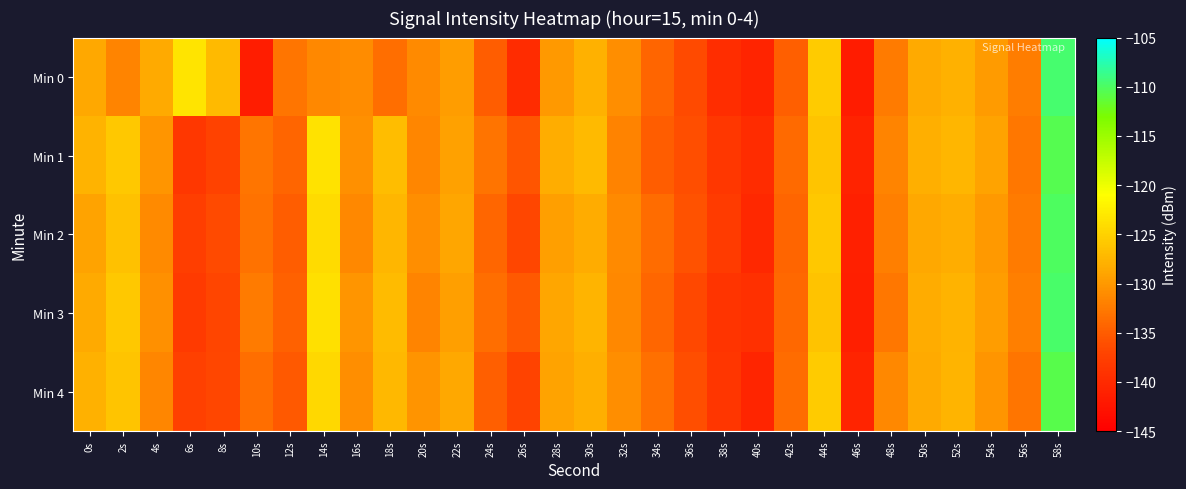

Reading right to left, transcribe all the data shown in this chart.

Min 0: 58s=-109.6	56s=-132.2	54s=-129.7	52s=-127.9	50s=-128.5	48s=-132.5	46s=-141.6	44s=-125.5	42s=-134.7	40s=-140.7	38s=-139.7	36s=-136.6	34s=-134.3	32s=-130.9	30s=-127.9	28s=-130.0	26s=-139.8	24s=-134.9	22s=-129.7	20s=-131.2	18s=-133.5	16s=-131.1	14s=-131.4	12s=-133.0	10s=-141.5	8s=-127.1	6s=-123.4	4s=-128.6	2s=-131.7	0s=-128.6
Min 1: 58s=-110.5	56s=-132.8	54s=-129.2	52s=-127.5	50s=-128.1	48s=-131.7	46s=-140.9	44s=-126.1	42s=-133.8	40s=-139.7	38s=-138.5	36s=-136.2	34s=-134.9	32s=-131.8	30s=-127.1	28s=-128.2	26s=-135.6	24s=-133.1	22s=-129.3	20s=-131.5	18s=-126.8	16s=-130.7	14s=-123.4	12s=-134.3	10s=-132.9	8s=-137.3	6s=-138.5	4s=-130.2	2s=-125.8	0s=-127.7
Min 2: 58s=-110.1	56s=-132.5	54s=-129.9	52s=-128.2	50s=-128.7	48s=-132.1	46s=-141.1	44s=-125.8	42s=-134.3	40s=-140.2	38s=-138.1	36s=-135.9	34s=-133.7	32s=-131.1	30s=-128.3	28s=-129.5	26s=-136.8	24s=-134.2	22s=-128.9	20s=-130.8	18s=-127.4	16s=-131.3	14s=-124.1	12s=-134.9	10s=-133.2	8s=-136.5	6s=-137.8	4s=-131.2	2s=-126.5	0s=-129.1
Min 3: 58s=-109.8	56s=-132.1	54s=-129.6	52s=-127.8	50s=-128.3	48s=-132.7	46s=-141.4	44s=-126.4	42s=-134.0	40s=-139.3	38s=-138.9	36s=-136.7	34s=-134.1	32s=-131.4	30s=-127.6	28s=-128.8	26s=-135.2	24s=-133.5	22s=-129.5	20s=-131.7	18s=-126.9	16s=-130.2	14s=-123.7	12s=-134.6	10s=-132.4	8s=-137.0	6s=-138.2	4s=-130.7	2s=-125.9	0s=-128.5
Min 4: 58s=-110.7	56s=-132.9	54s=-130.2	52s=-127.6	50s=-128.5	48s=-131.4	46s=-140.7	44s=-125.5	42s=-133.6	40s=-140.5	38s=-138.7	36s=-136.1	34s=-133.4	32s=-130.8	30s=-128.0	28s=-129.2	26s=-137.1	24s=-134.8	22s=-128.6	20s=-130.4	18s=-127.2	16s=-130.9	14s=-124.4	12s=-135.2	10s=-133.5	8s=-136.8	6s=-137.5	4s=-131.5	2s=-126.2	0s=-127.9